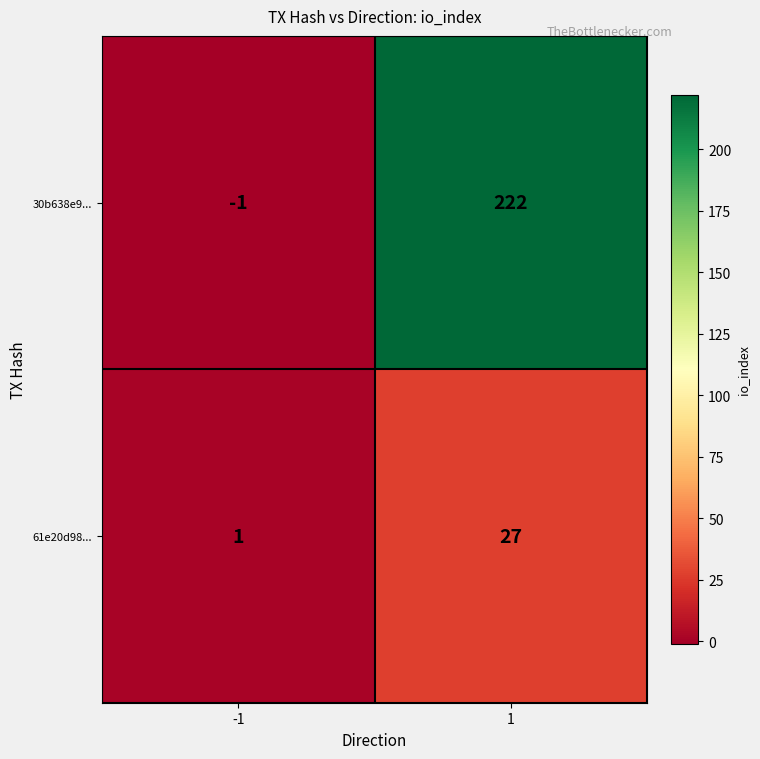

True or false: 30b638e9... has a value of 134 at 1.

False